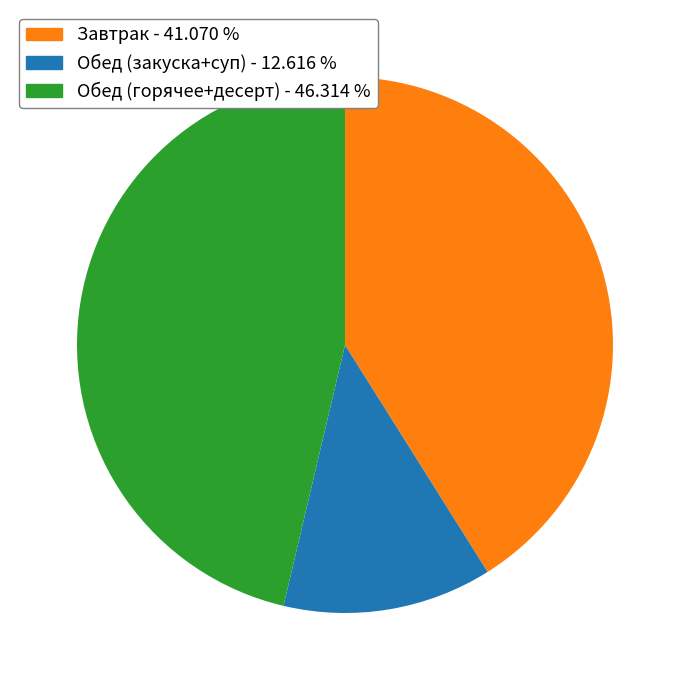

Does any single category account for the majority?

No